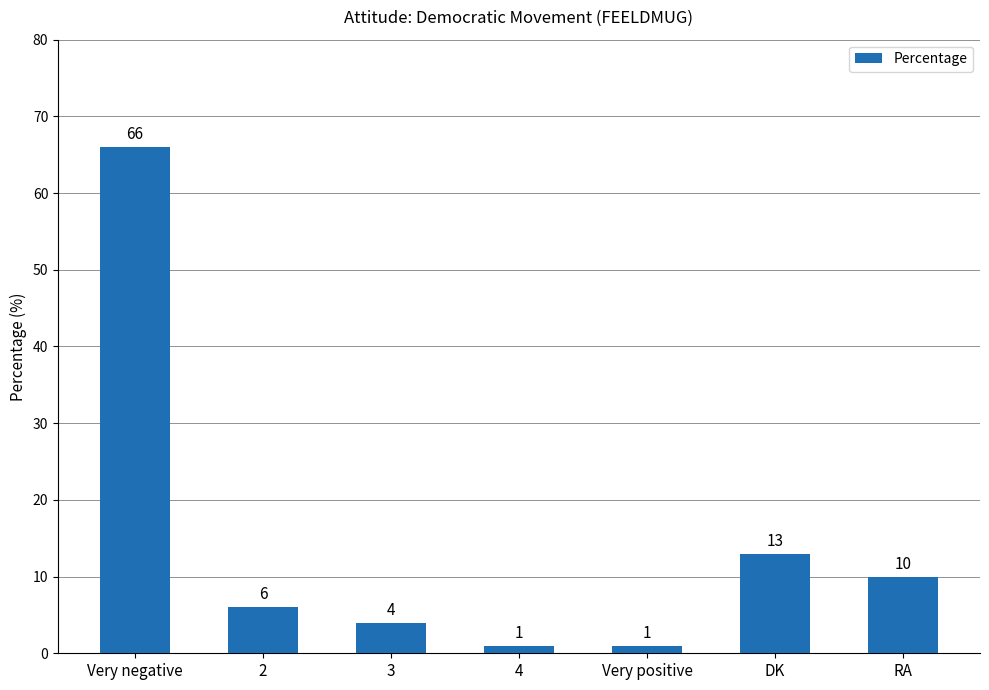

Is it true that the value at Very negative is 66?

True